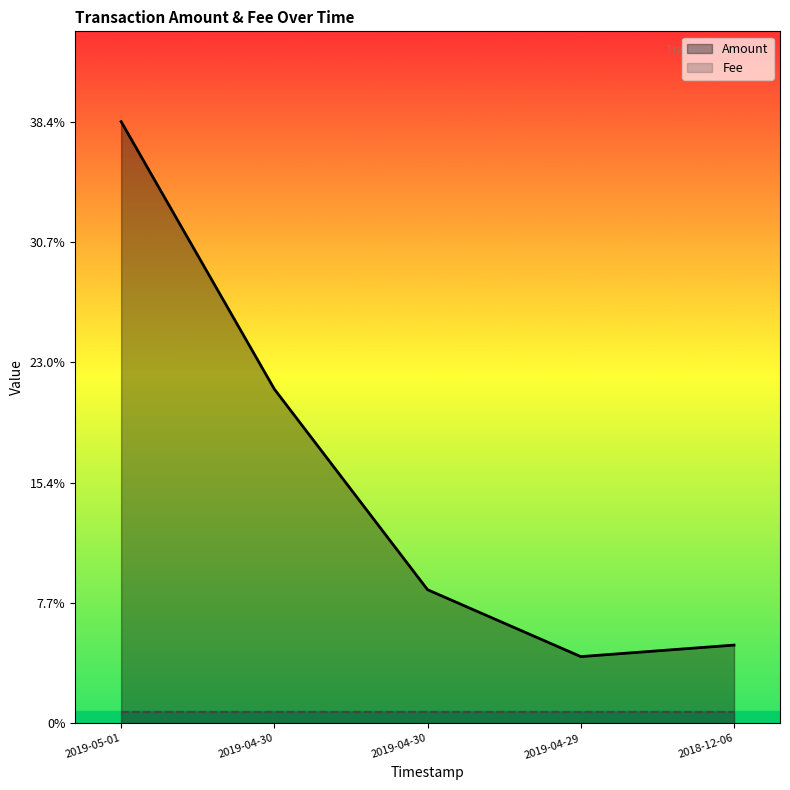

Is the value of Fee at 2019-04-29 greater than the value of Amount at 2019-04-30?

No